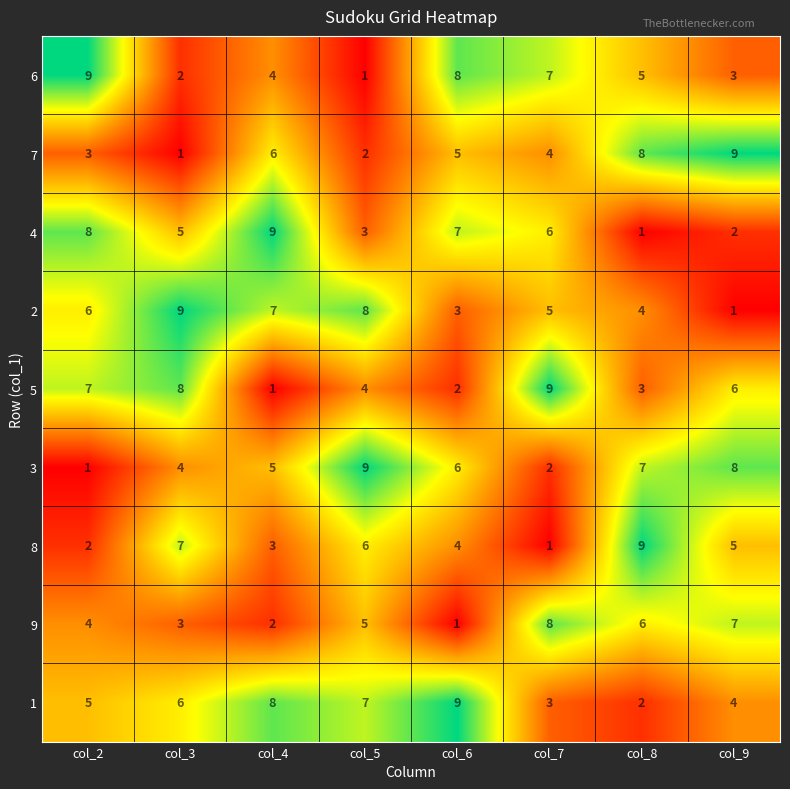

What is the difference between the highest and lowest values at col_2?

8